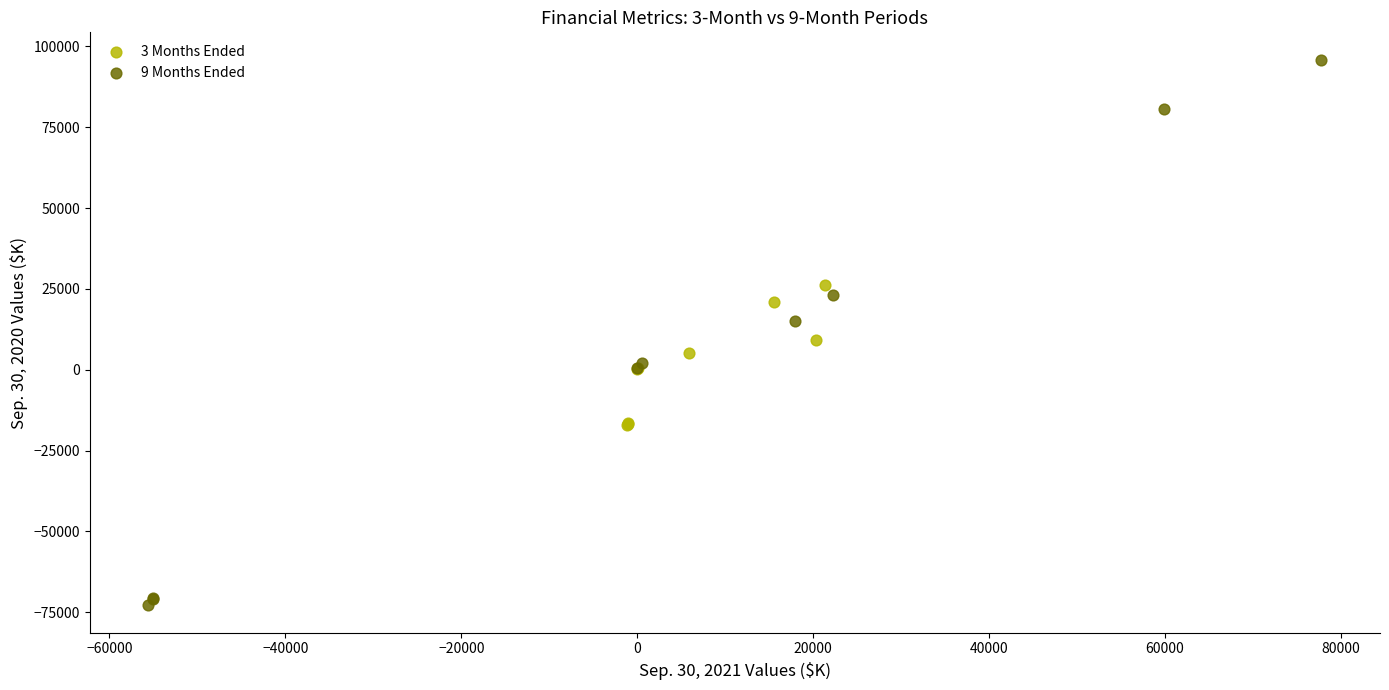

Which series reaches the maximum Y coordinate?

9 Months Ended